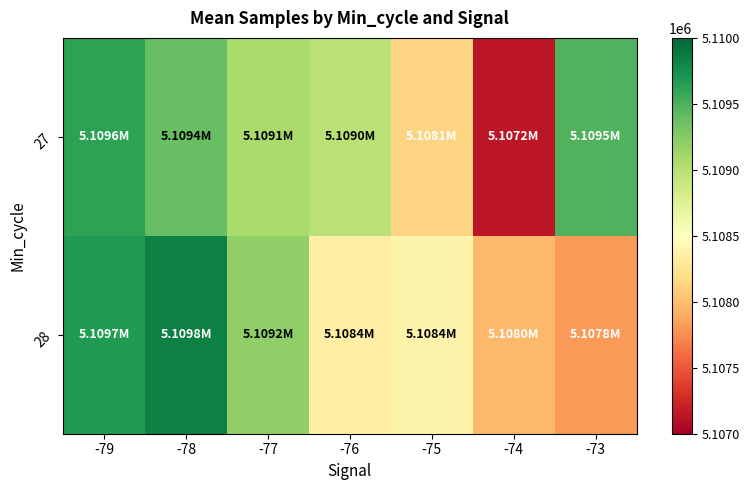

At -73, list the series in order from smallest to largest.

28, 27